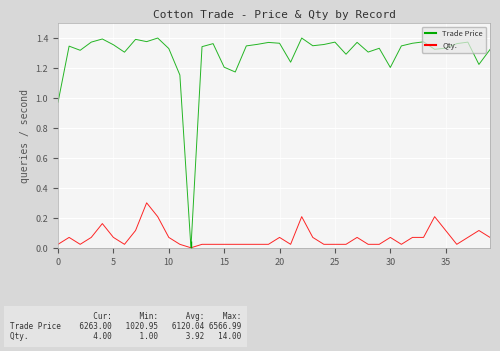

Which series has the largest total across all categories?

Trade Price